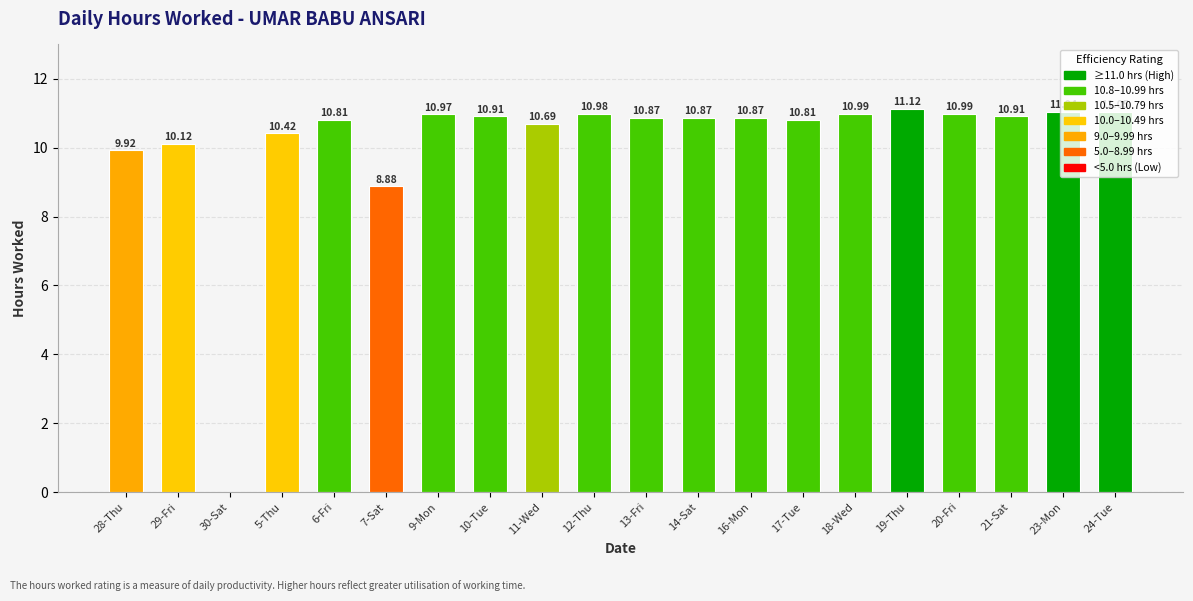

How many categories are shown in the chart?

20